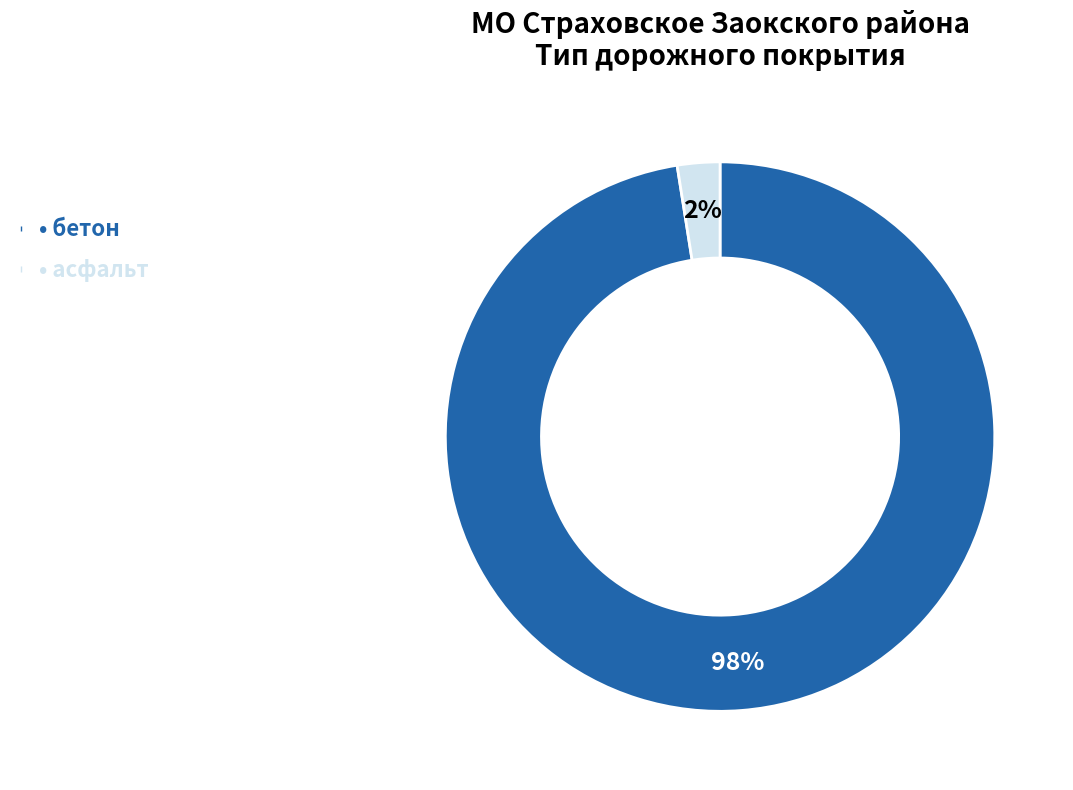

To the nearest percent, what is the average slice percentage?

50%